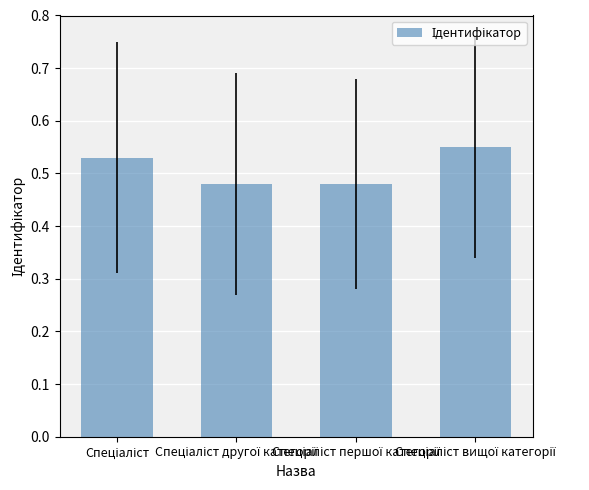

How many values are between 0 and 1?

4